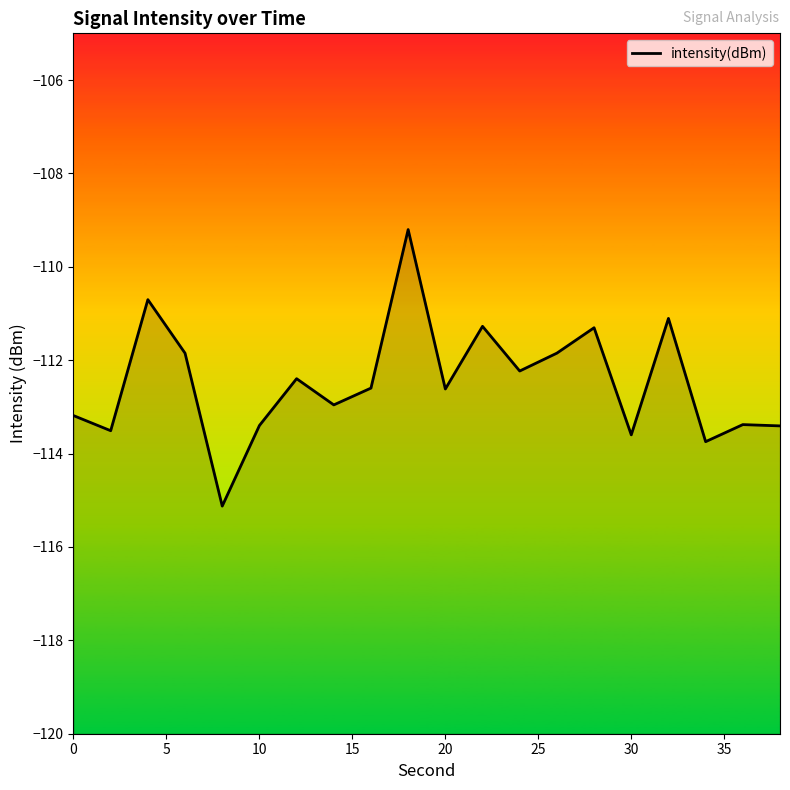

Read the value at 20.

-112.6